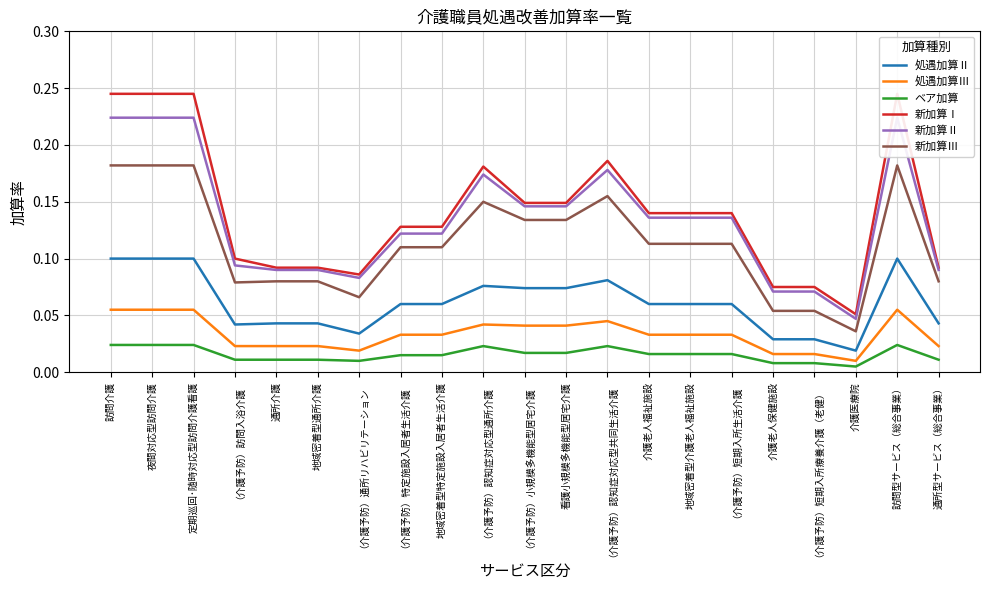

True or false: ベア加算 and 新加算Ⅰ intersect in this chart.

False